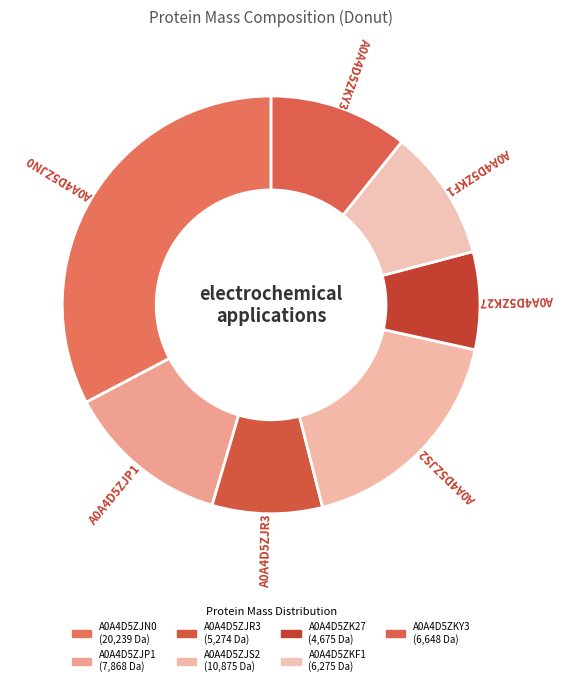

True or false: A0A4D5ZJS2 accounts for 18% of the total.

True